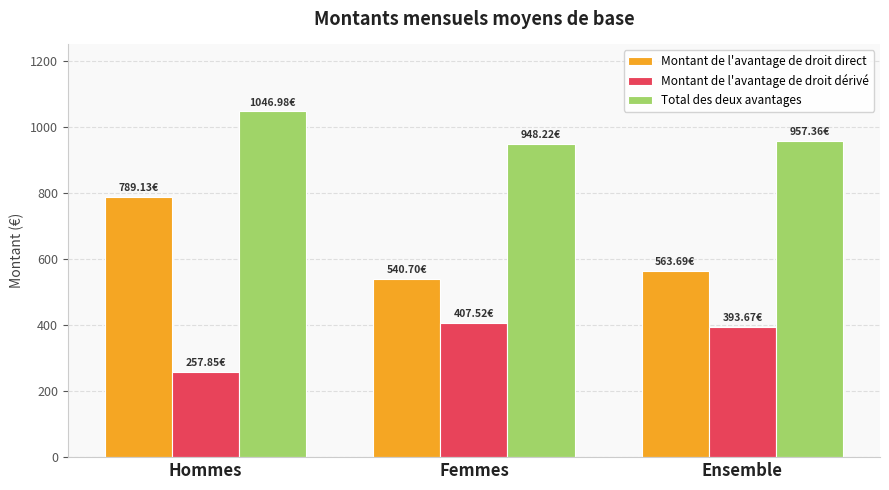

What is the highest value of the Montant de l'avantage de droit direct series?

789.1